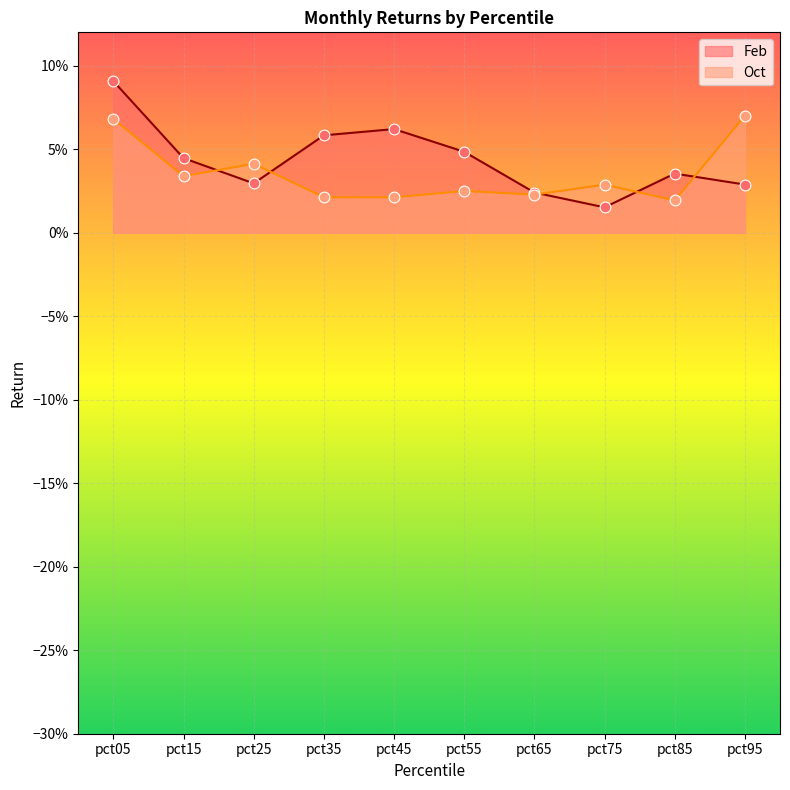

Which series contains the lowest Y value?

Feb